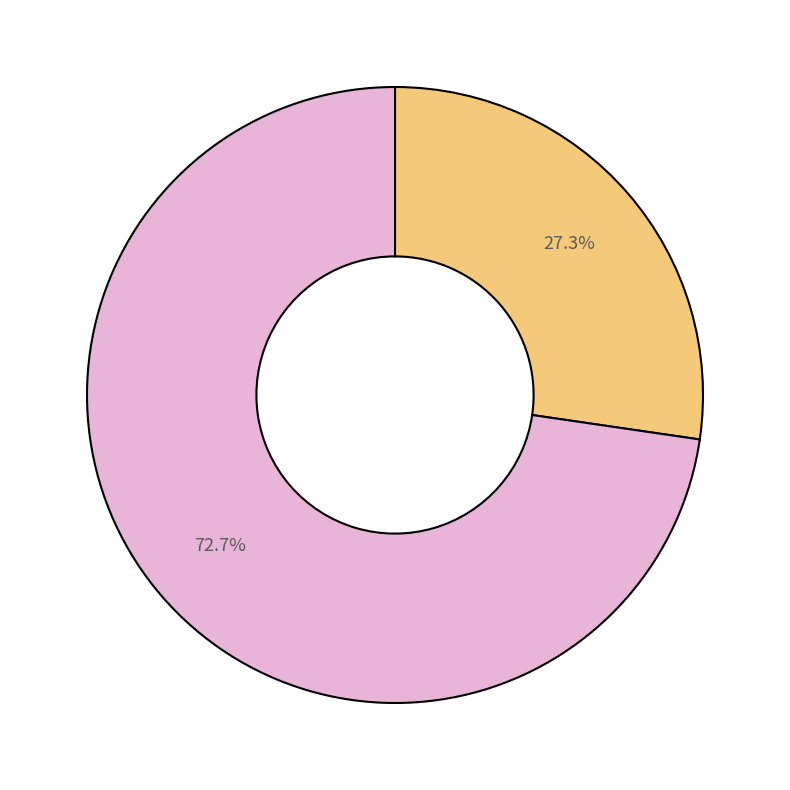

Is there a majority slice in this chart?

Yes